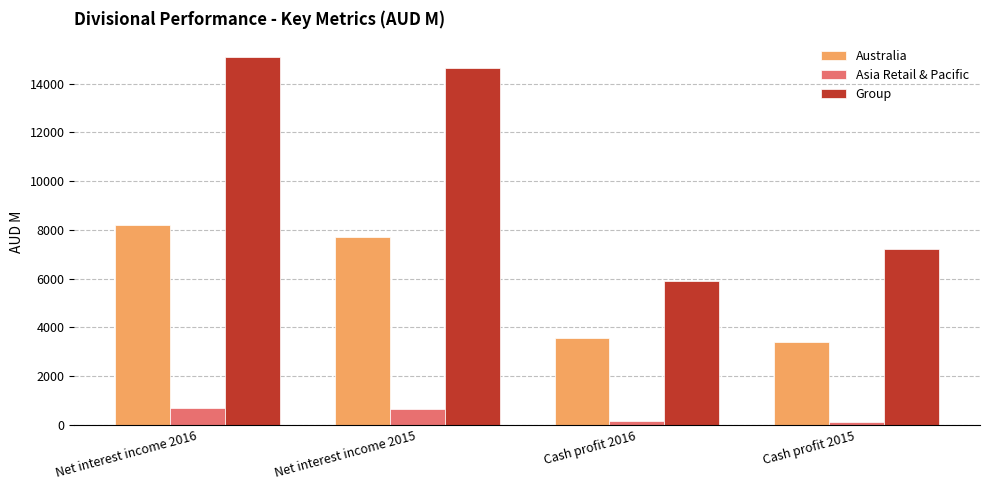

At which label does Australia first exceed 7698?

Net interest income 2016